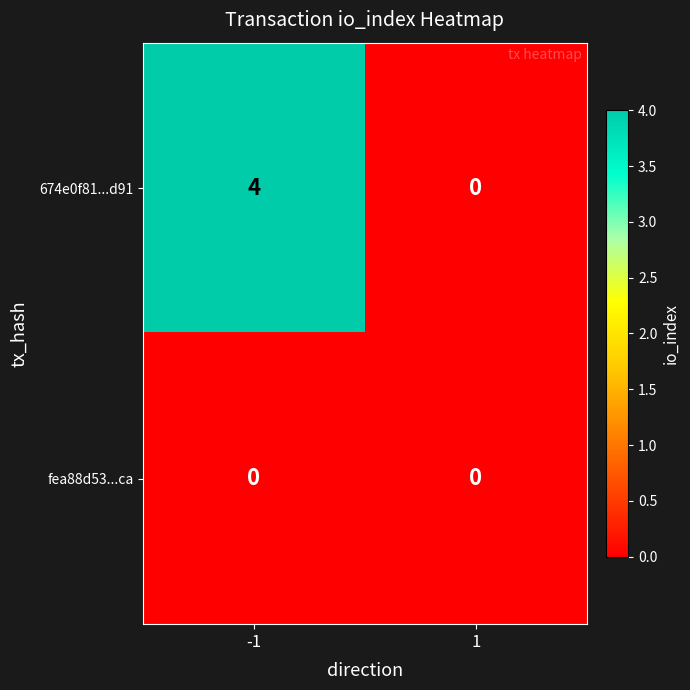

At which category is the sum across all series the highest?

-1